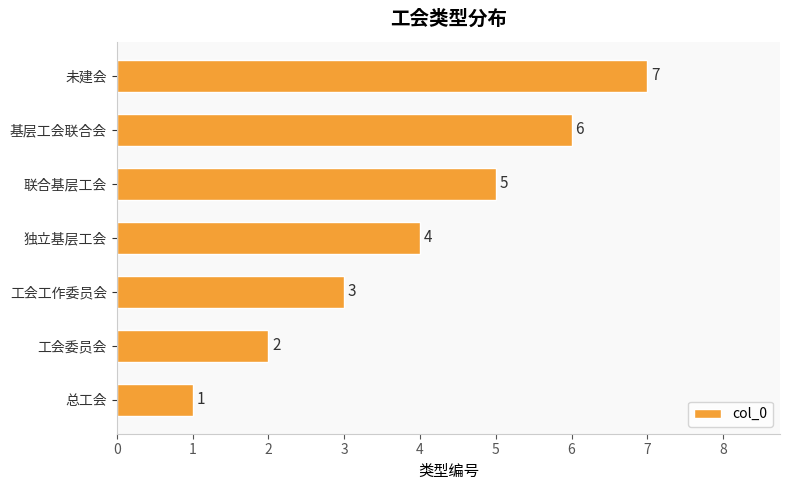

Does the chart contain stacked bars?

No